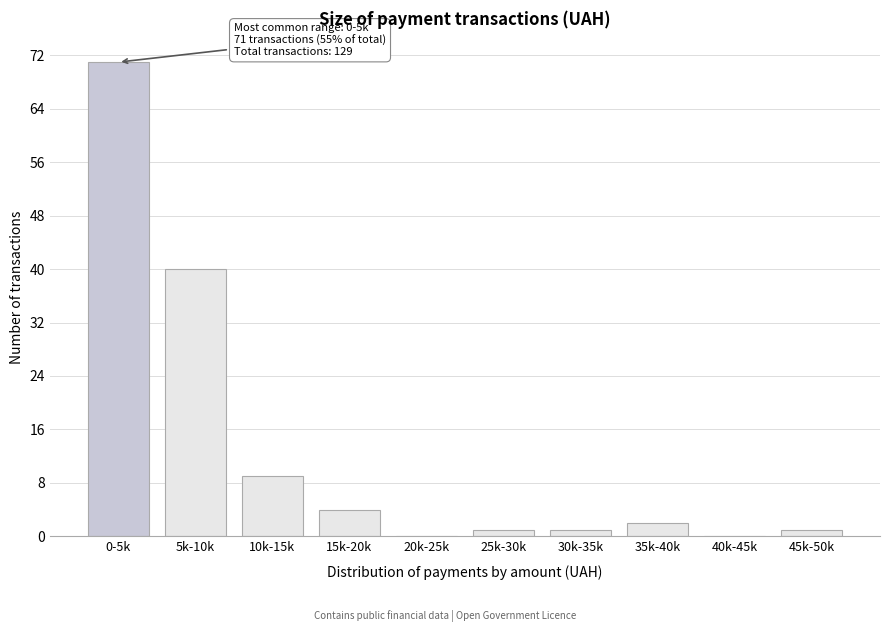

Reading right to left, extract all data points from this chart.

45k-50k=1	40k-45k=0	35k-40k=2	30k-35k=1	25k-30k=1	20k-25k=0	15k-20k=4	10k-15k=9	5k-10k=40	0-5k=71